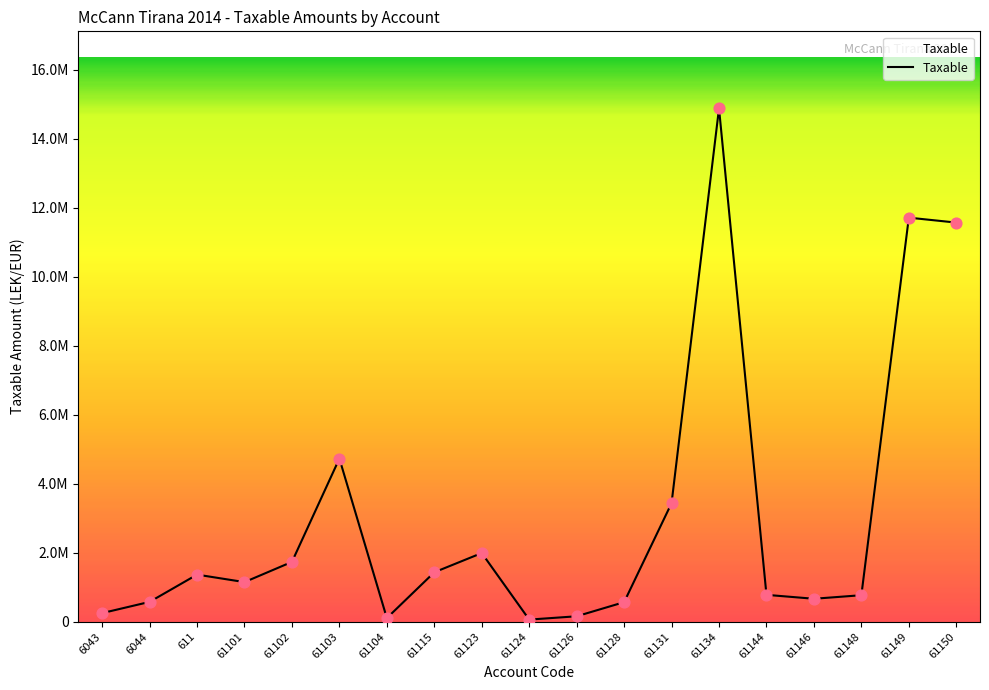

Between 61150 and 611, which is larger?

61150